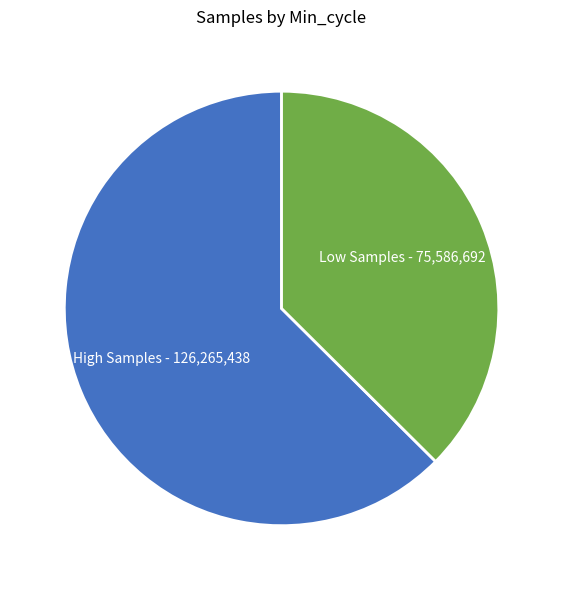

Does any single category account for the majority?

Yes